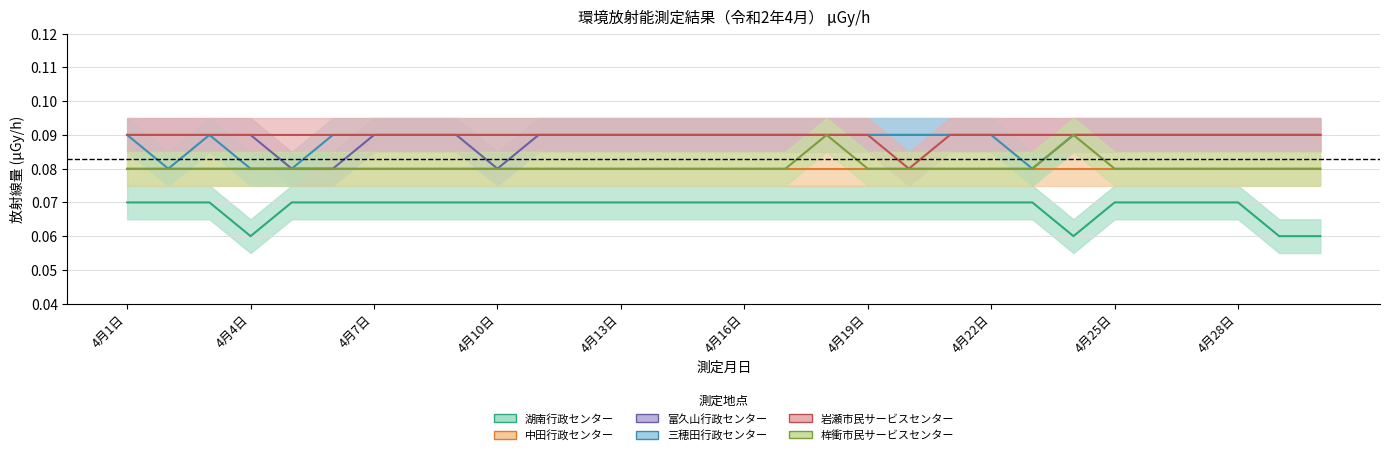

In 富久山行政センター, how many points are lower than both neighbors (excluding endpoints)?

1